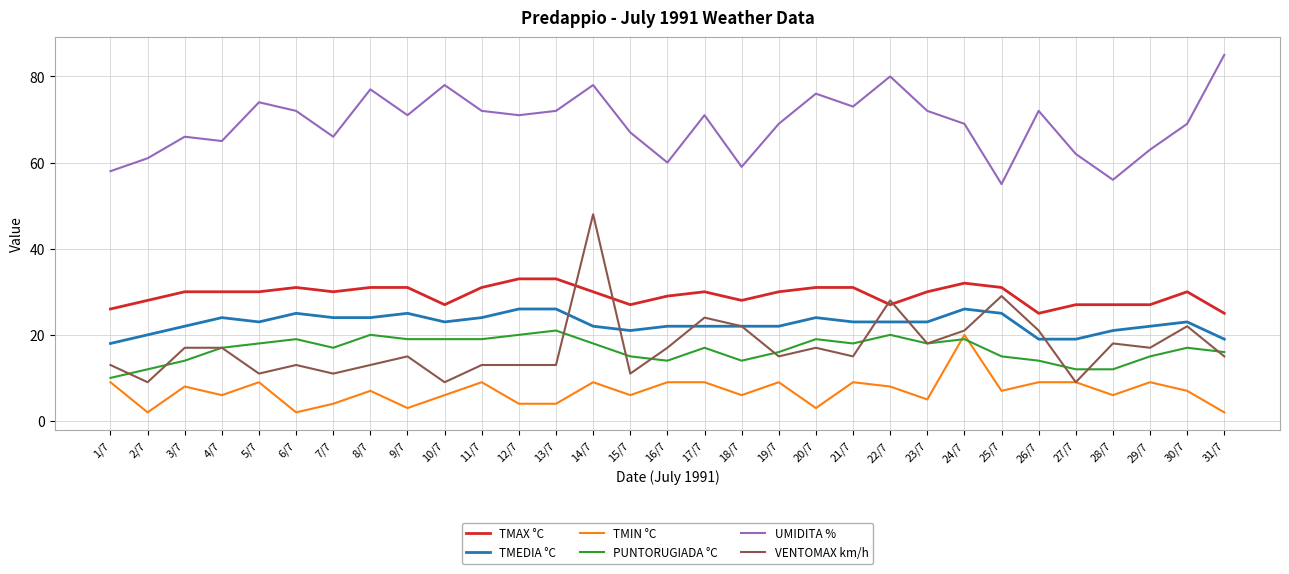

Reading left to right, extract all data points from this chart.

TMAX °C: 1/7=26	2/7=28	3/7=30	4/7=30	5/7=30	6/7=31	7/7=30	8/7=31	9/7=31	10/7=27	11/7=31	12/7=33	13/7=33	14/7=30	15/7=27	16/7=29	17/7=30	18/7=28	19/7=30	20/7=31	21/7=31	22/7=27	23/7=30	24/7=32	25/7=31	26/7=25	27/7=27	28/7=27	29/7=27	30/7=30	31/7=25
TMEDIA °C: 1/7=18	2/7=20	3/7=22	4/7=24	5/7=23	6/7=25	7/7=24	8/7=24	9/7=25	10/7=23	11/7=24	12/7=26	13/7=26	14/7=22	15/7=21	16/7=22	17/7=22	18/7=22	19/7=22	20/7=24	21/7=23	22/7=23	23/7=23	24/7=26	25/7=25	26/7=19	27/7=19	28/7=21	29/7=22	30/7=23	31/7=19
TMIN °C: 1/7=9	2/7=2	3/7=8	4/7=6	5/7=9	6/7=2	7/7=4	8/7=7	9/7=3	10/7=6	11/7=9	12/7=4	13/7=4	14/7=9	15/7=6	16/7=9	17/7=9	18/7=6	19/7=9	20/7=3	21/7=9	22/7=8	23/7=5	24/7=20	25/7=7	26/7=9	27/7=9	28/7=6	29/7=9	30/7=7	31/7=2
PUNTORUGIADA °C: 1/7=10	2/7=12	3/7=14	4/7=17	5/7=18	6/7=19	7/7=17	8/7=20	9/7=19	10/7=19	11/7=19	12/7=20	13/7=21	14/7=18	15/7=15	16/7=14	17/7=17	18/7=14	19/7=16	20/7=19	21/7=18	22/7=20	23/7=18	24/7=19	25/7=15	26/7=14	27/7=12	28/7=12	29/7=15	30/7=17	31/7=16
UMIDITA %: 1/7=58	2/7=61	3/7=66	4/7=65	5/7=74	6/7=72	7/7=66	8/7=77	9/7=71	10/7=78	11/7=72	12/7=71	13/7=72	14/7=78	15/7=67	16/7=60	17/7=71	18/7=59	19/7=69	20/7=76	21/7=73	22/7=80	23/7=72	24/7=69	25/7=55	26/7=72	27/7=62	28/7=56	29/7=63	30/7=69	31/7=85
VENTOMAX km/h: 1/7=13	2/7=9	3/7=17	4/7=17	5/7=11	6/7=13	7/7=11	8/7=13	9/7=15	10/7=9	11/7=13	12/7=13	13/7=13	14/7=48	15/7=11	16/7=17	17/7=24	18/7=22	19/7=15	20/7=17	21/7=15	22/7=28	23/7=18	24/7=21	25/7=29	26/7=21	27/7=9	28/7=18	29/7=17	30/7=22	31/7=15